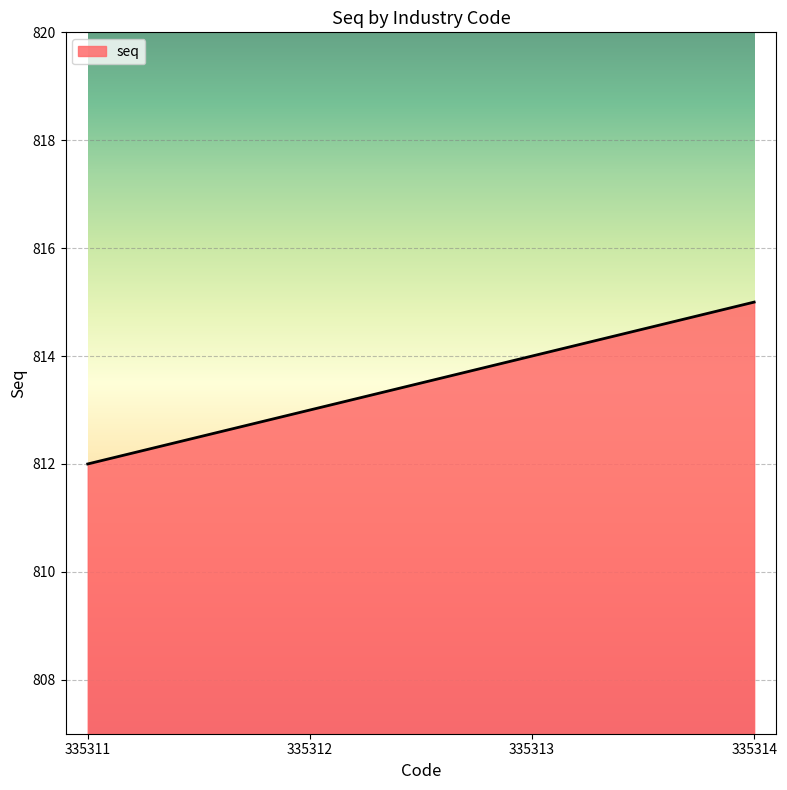

True or false: the data has more than 1 interior local peaks.

False